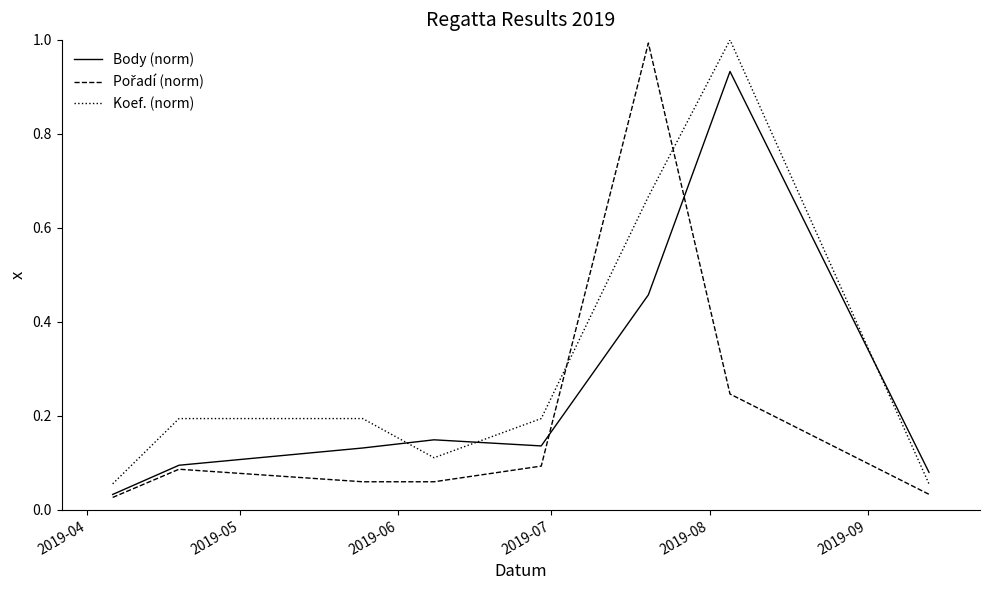

What is the maximum value shown in the chart?

1.0